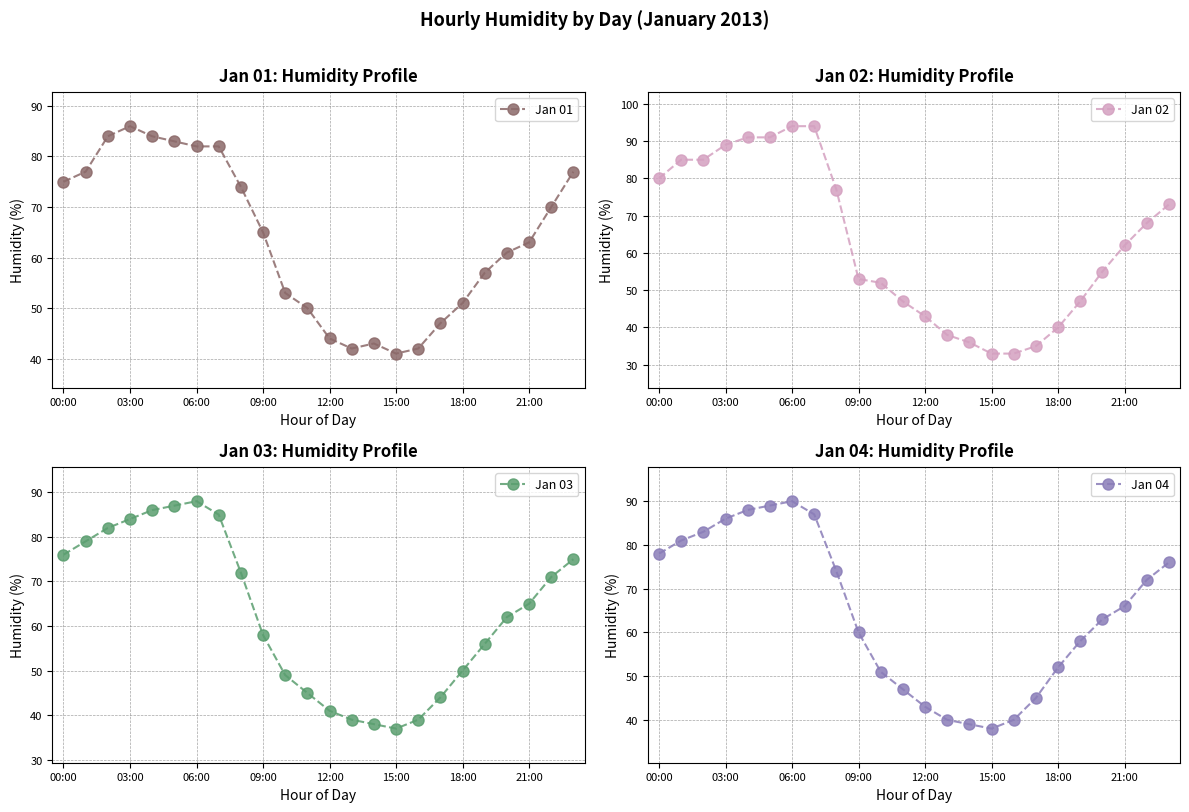

At which label does Jan 02 first exceed 62?

00:00